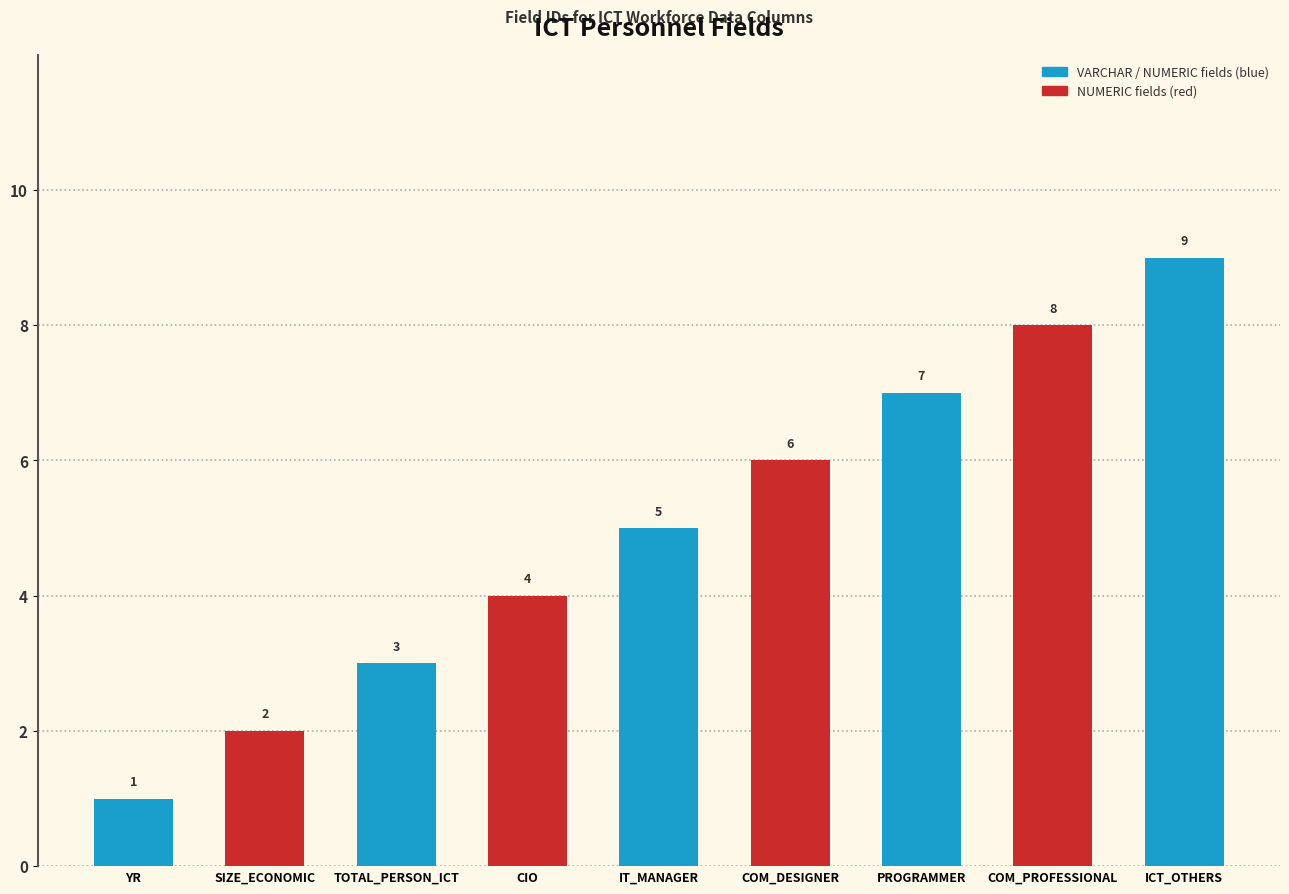

At which category does the chart reach its peak across all series?

ICT_OTHERS